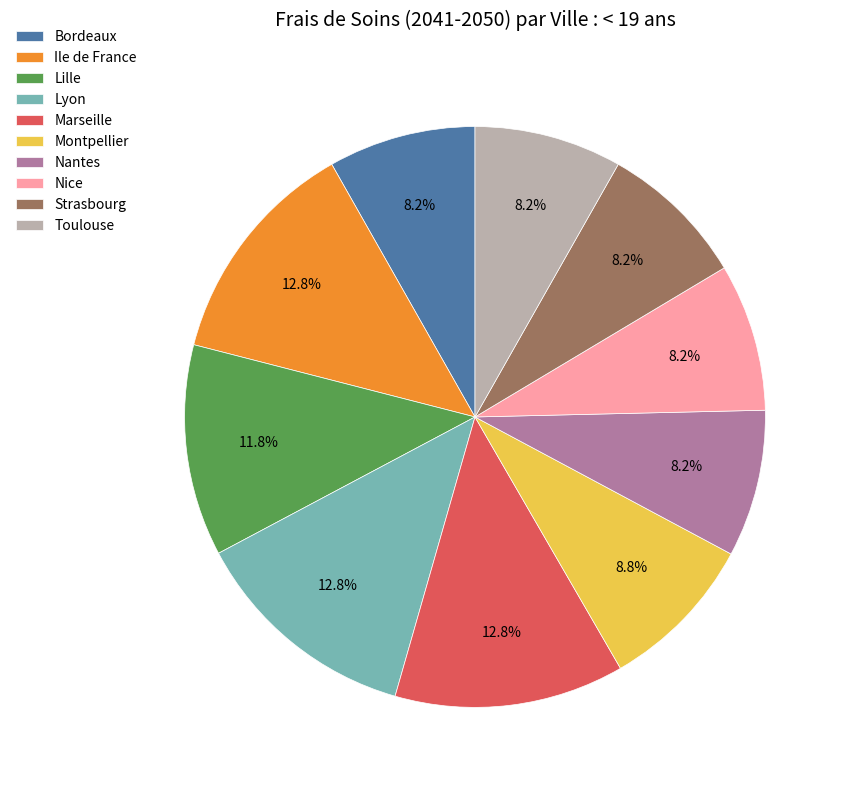

Combined, what portion of the pie is Bordeaux and Strasbourg?

16.4%